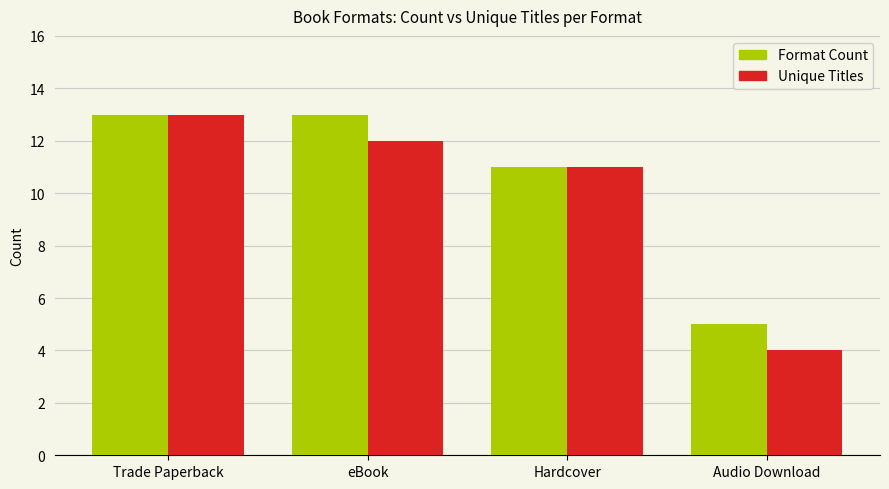

What is the average value of the Unique Titles series?

10